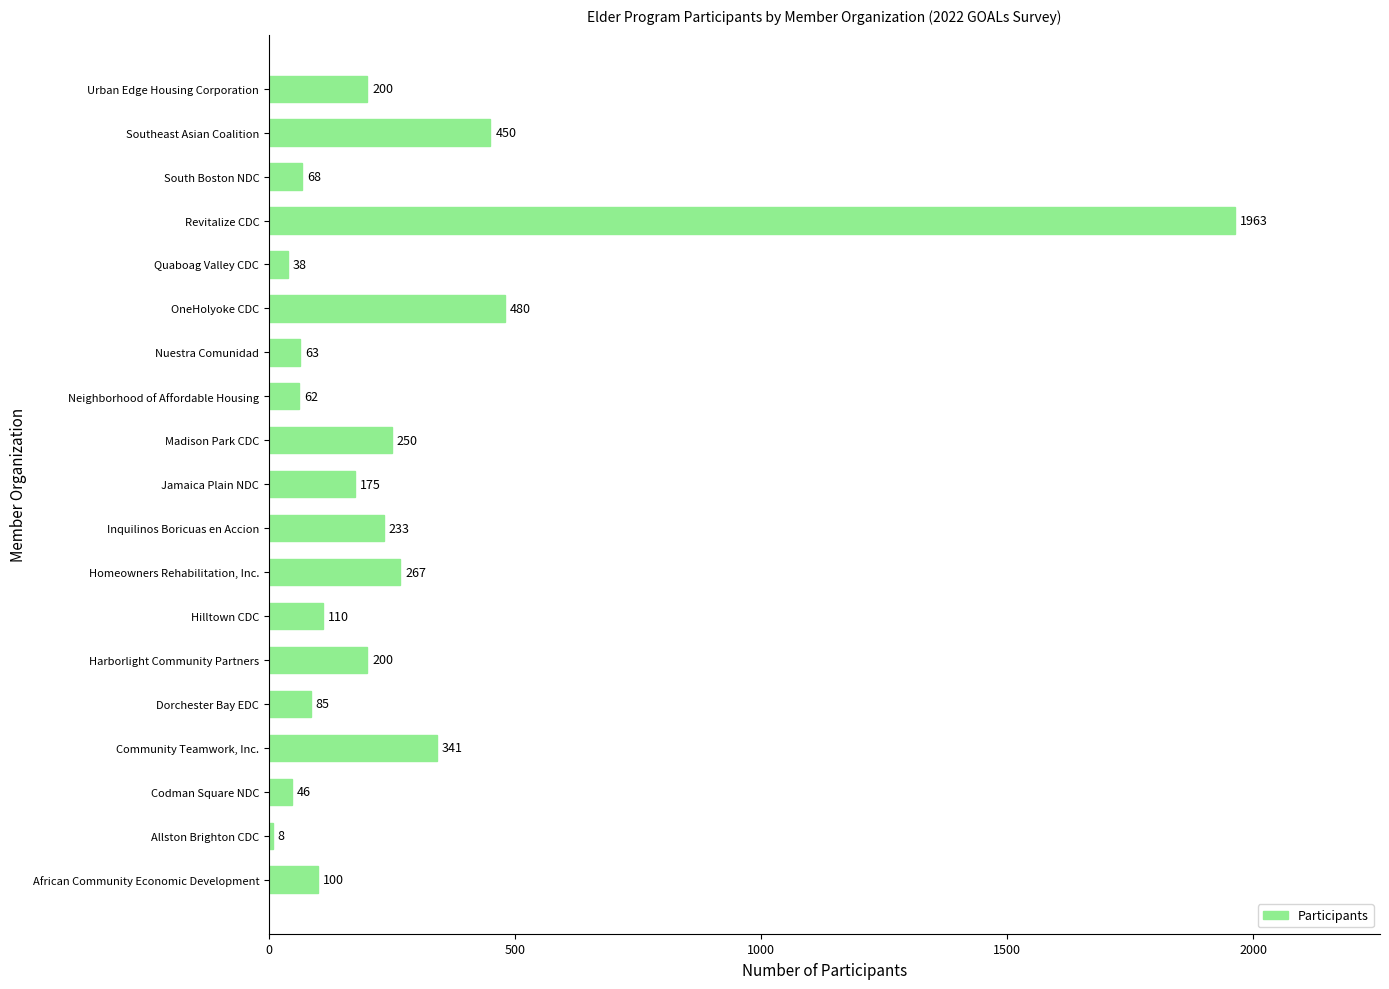

What is the maximum value shown in the chart?

1963